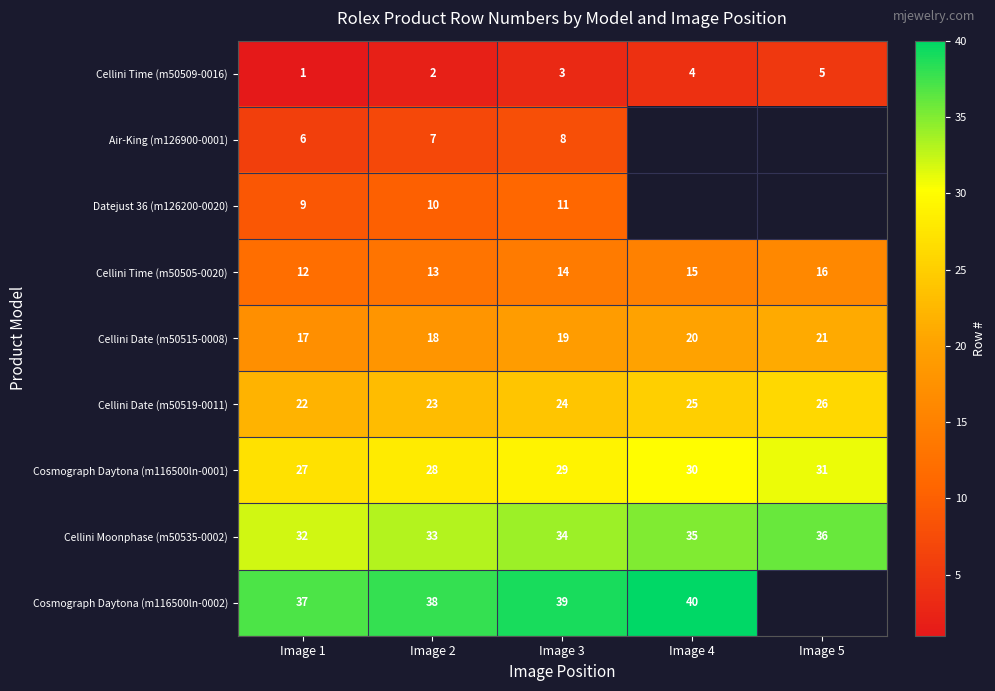

What is the maximum value shown in the chart?

40.0